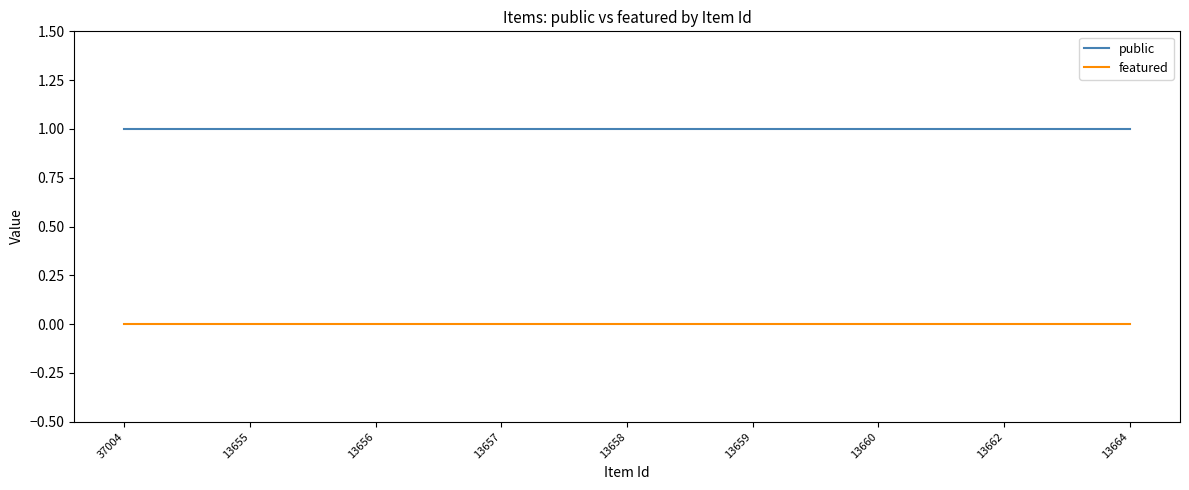

True or false: public and featured cross at least once.

False